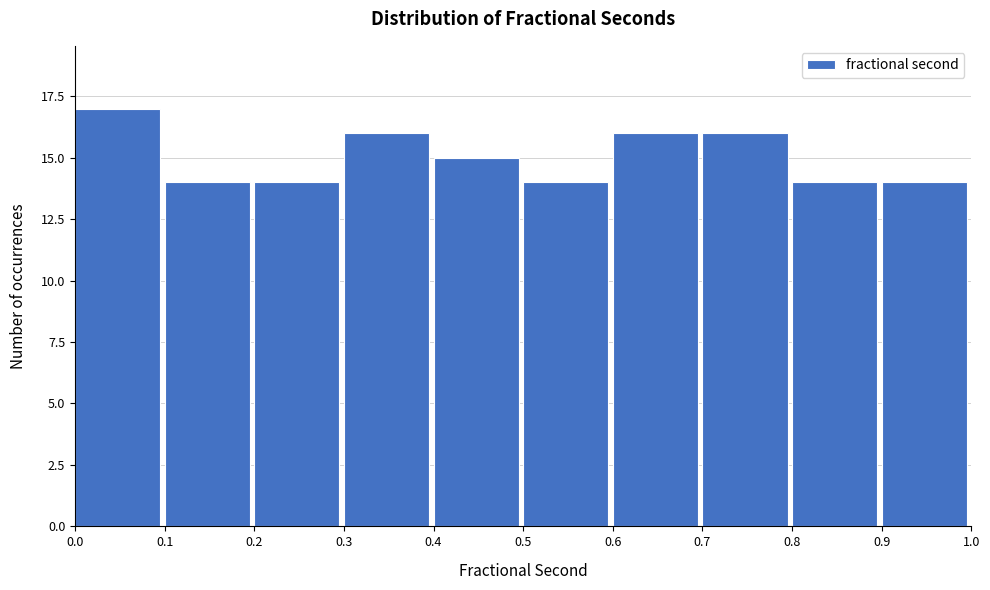

Which range on the x-axis has the tallest bar?

0.0 to 0.1